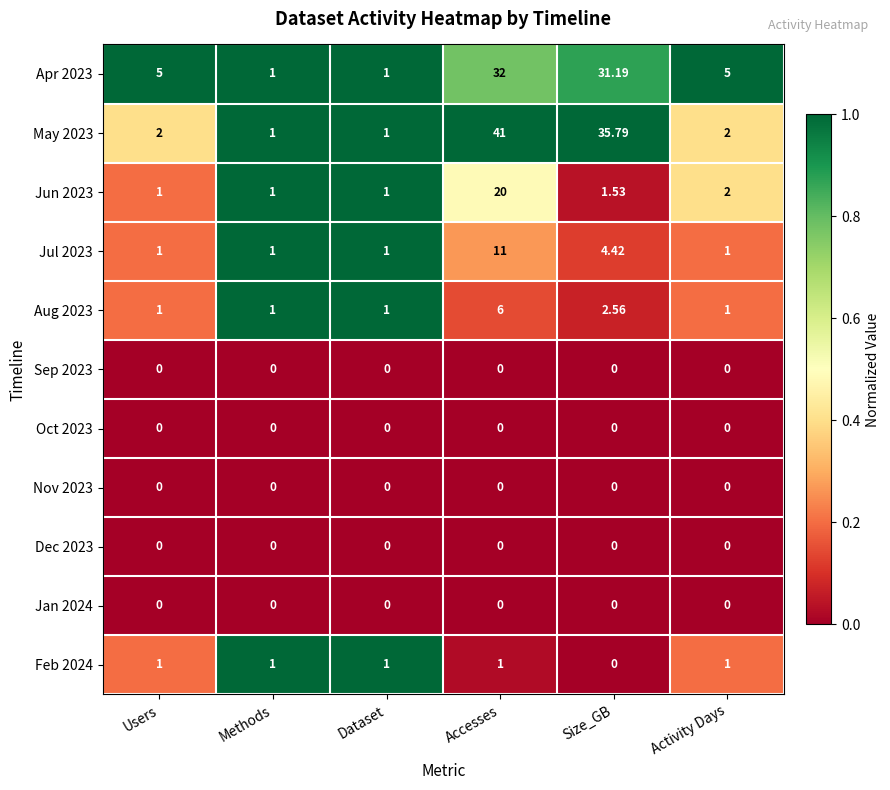

At which label is Feb 2024 closest to 0?

Size_GB